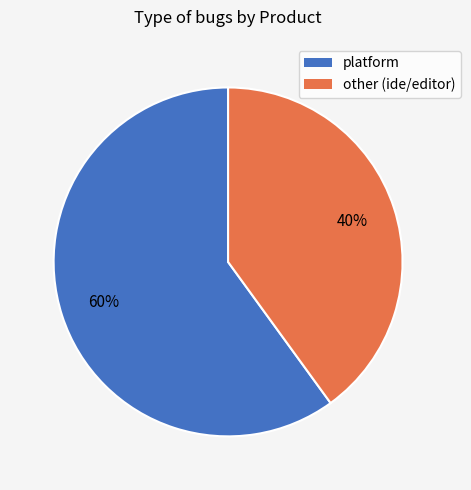

Which slice is the largest?

platform